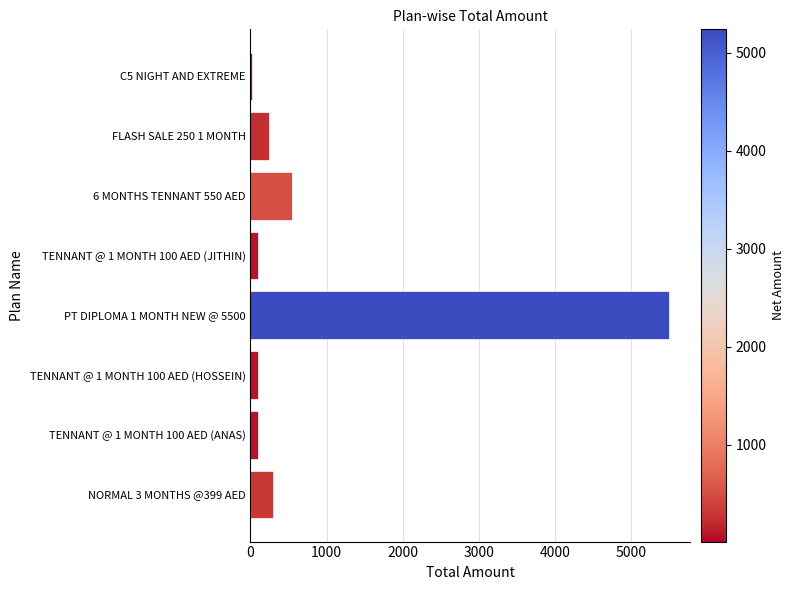

What is the maximum value shown in the chart?

5500